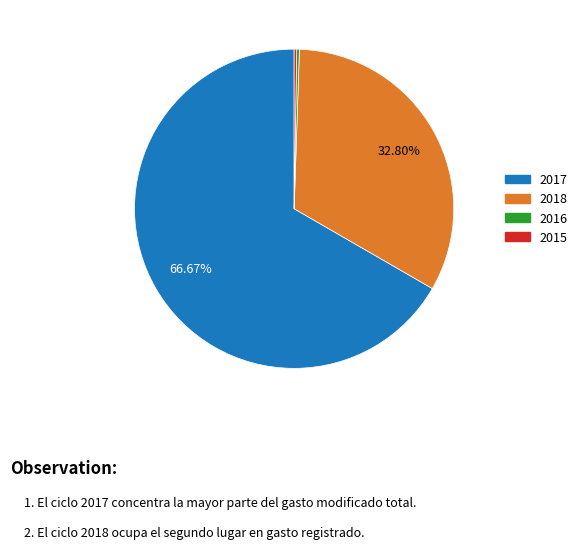

To the nearest percent, what is the average slice percentage?

25%